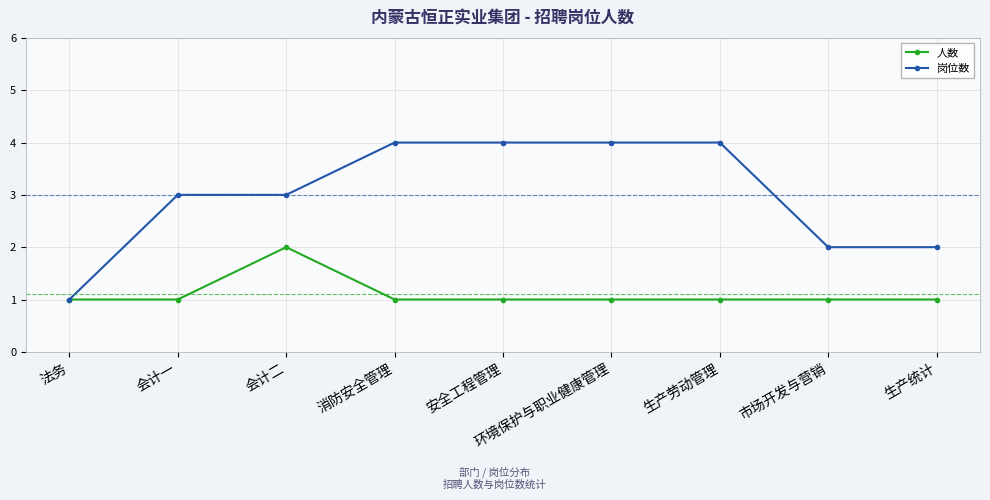

At 会计二, list the series in order from largest to smallest.

岗位数, 人数